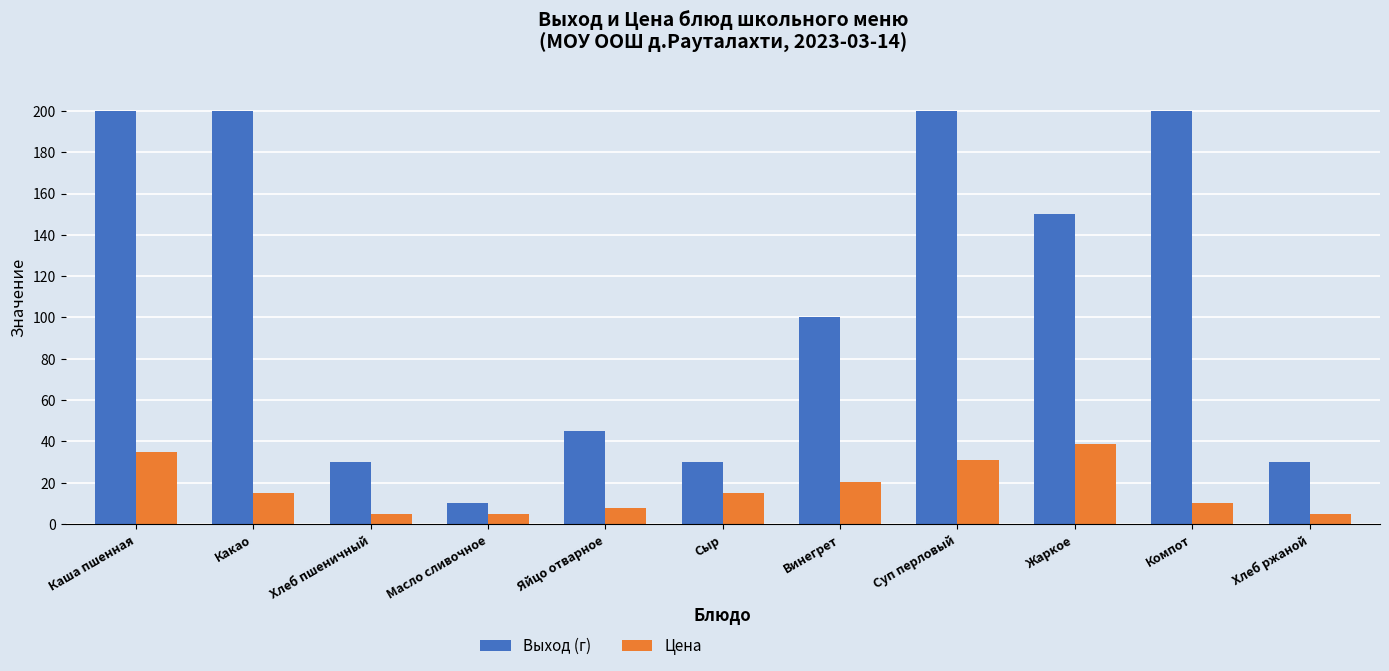

Is it true that Выход (г) equals 42.7 at Хлеб пшеничный?

False